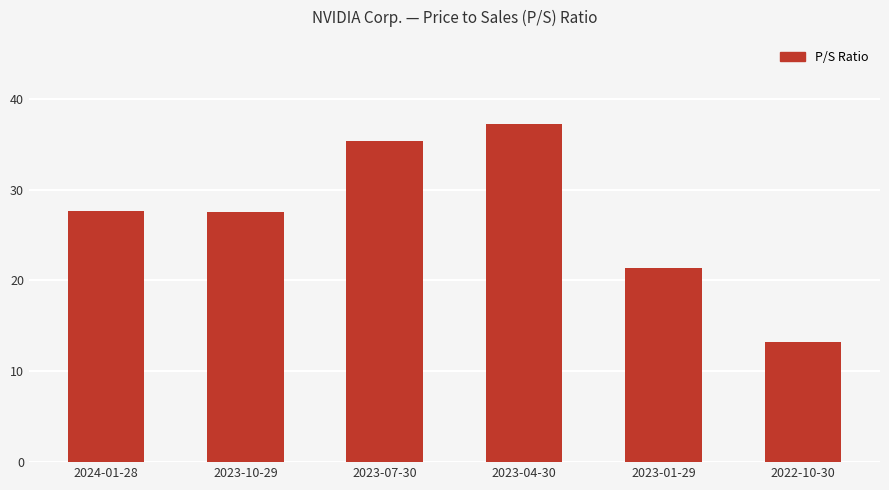

At which label does the data first exceed 27?

2024-01-28